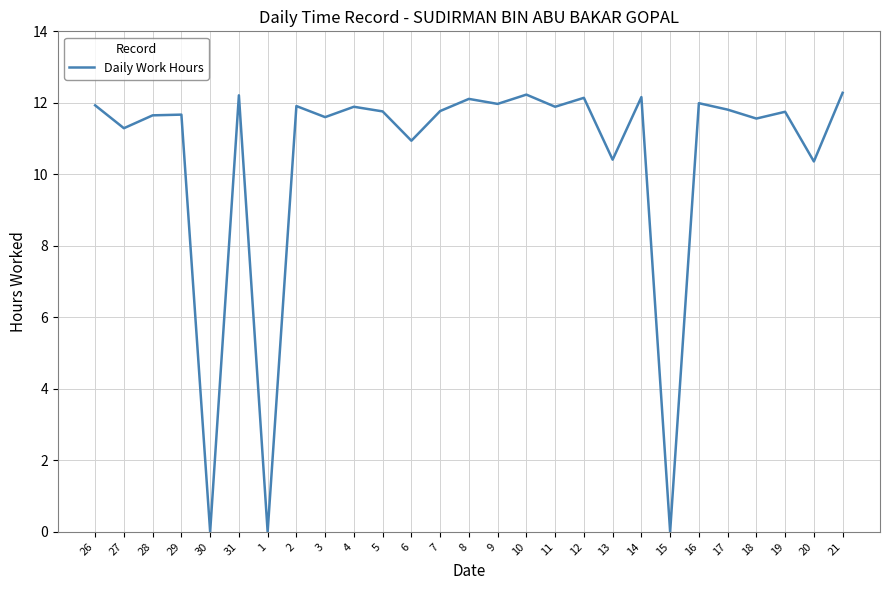

What is the change in value from 30 to 16?

+12.0